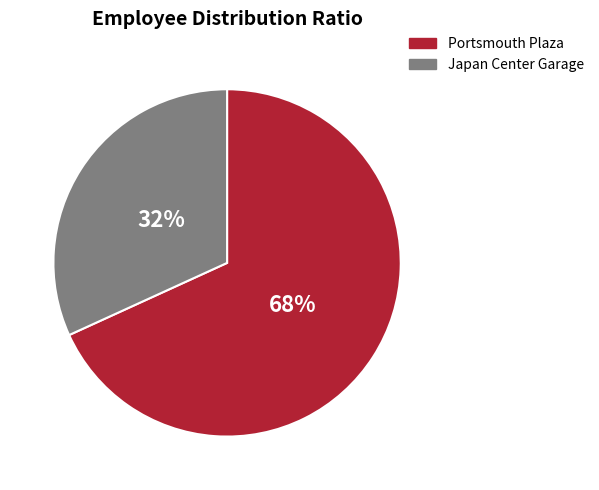

Is there a majority slice in this chart?

Yes